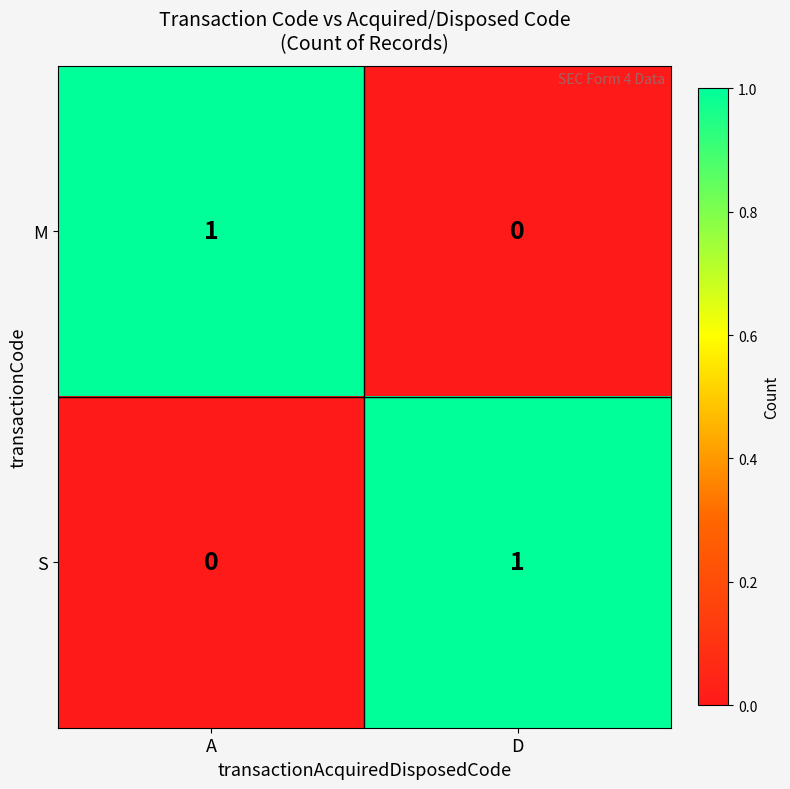

At how many categories does at least one series exceed 0?

2